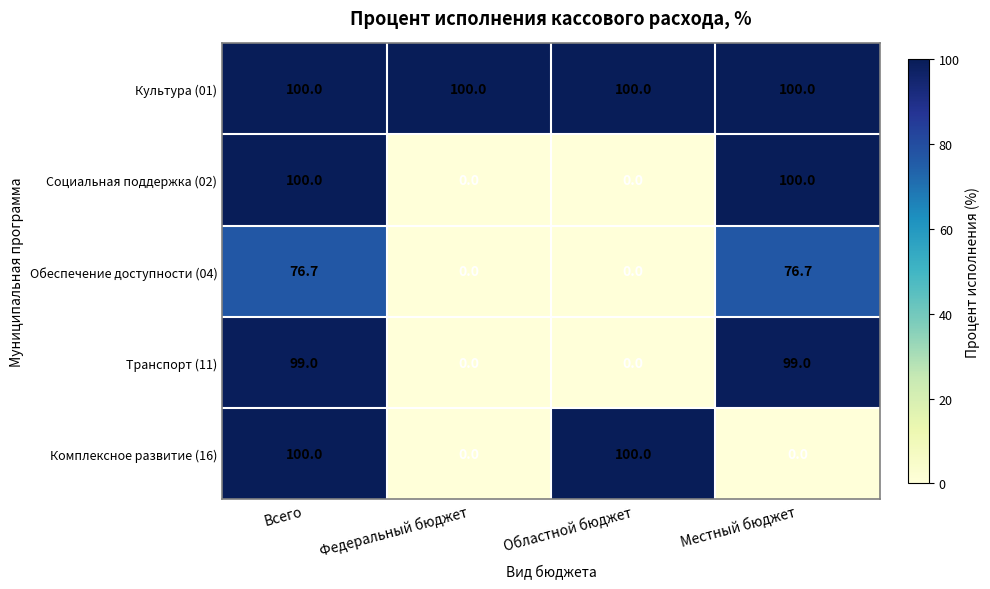

Which series changed the most between Федеральный бюджет and Областной бюджет?

Комплексное развитие (16)